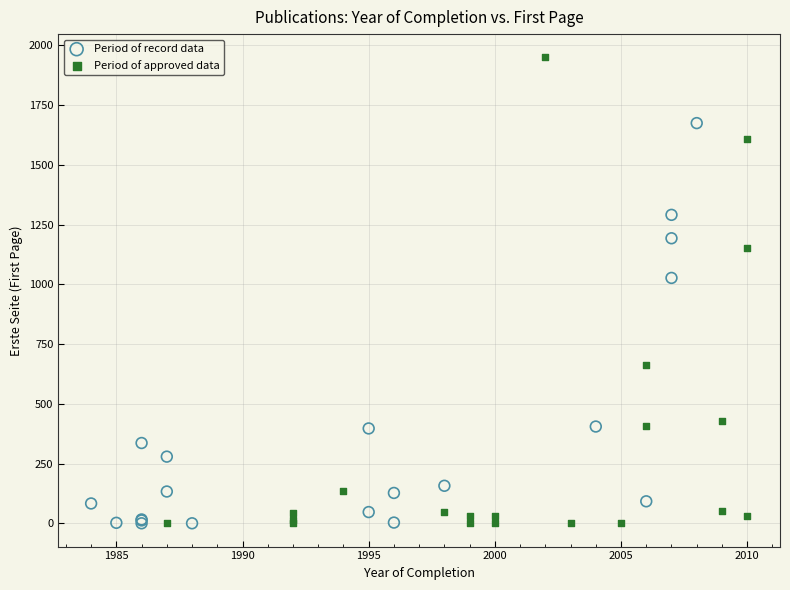

Which series has the widest spread of Y values?

Period of approved data